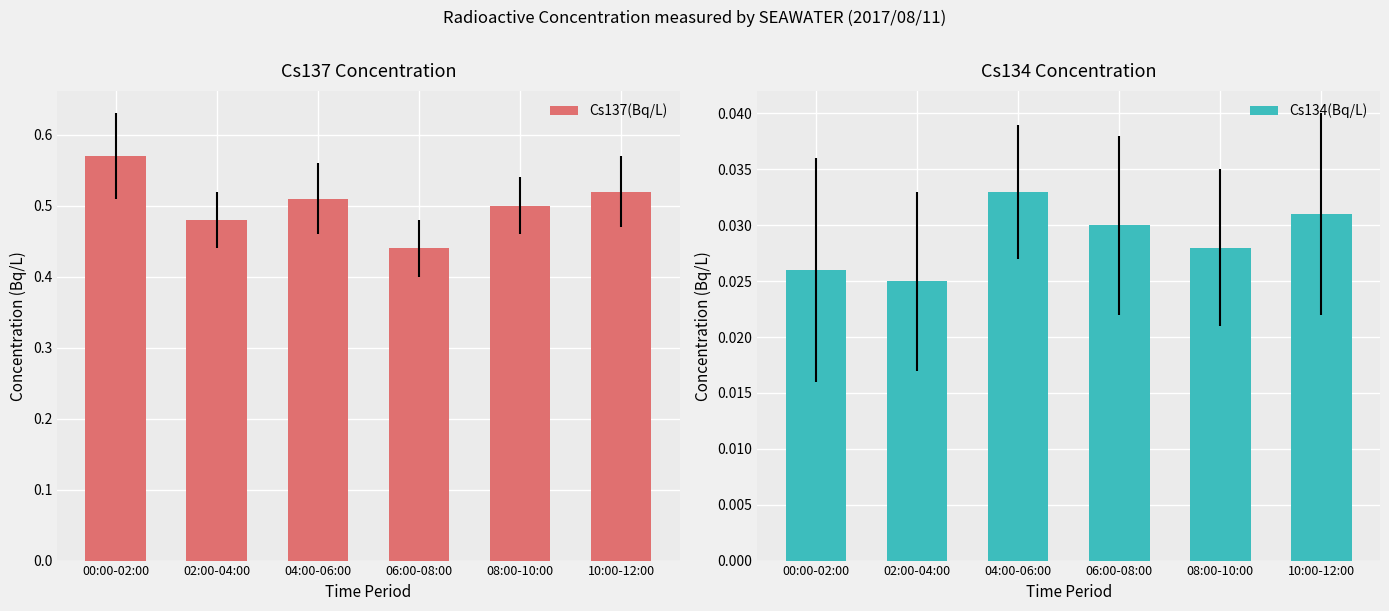

At which category is the sum across all series the highest?

00:00-02:00